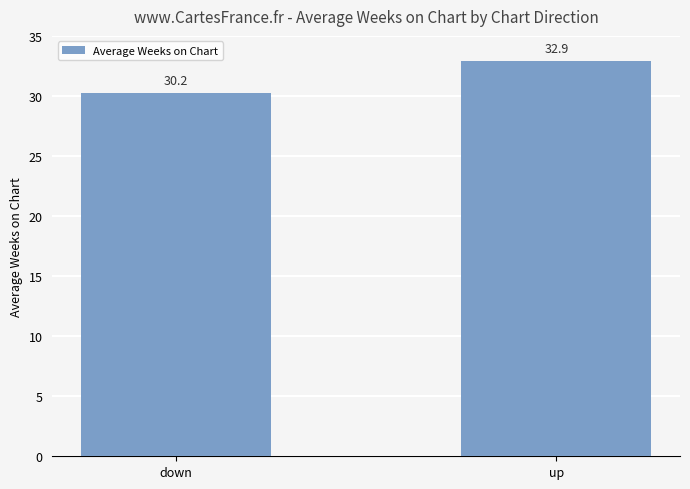

Does the chart contain stacked bars?

No